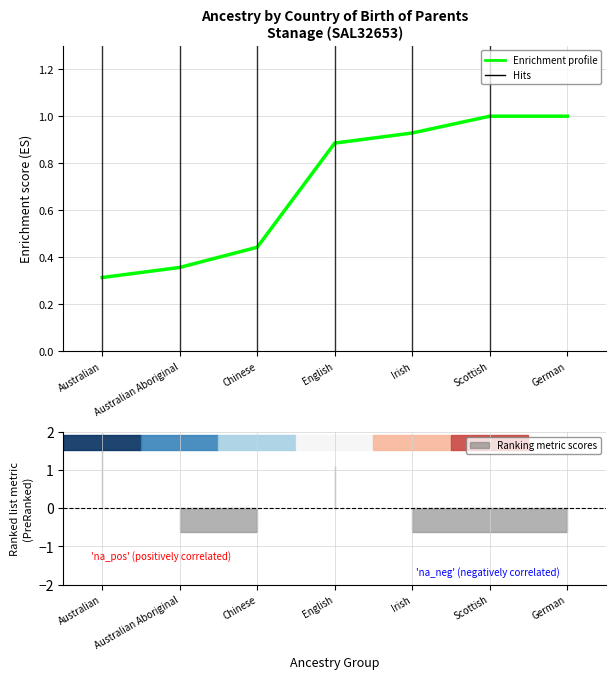

The chart shows a value of 1.0 at German. True or false?

True